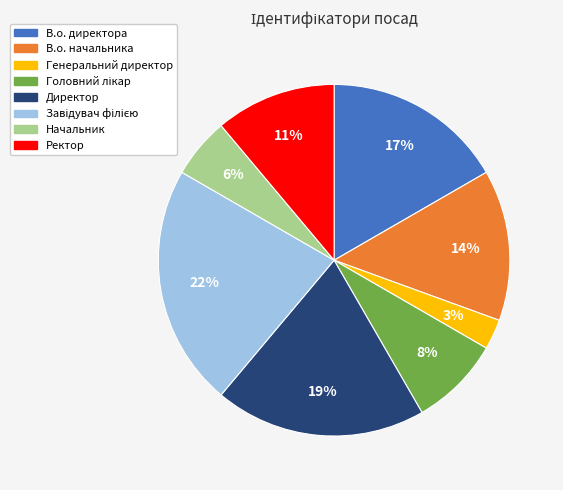

To the nearest percent, what is the average slice percentage?

12%